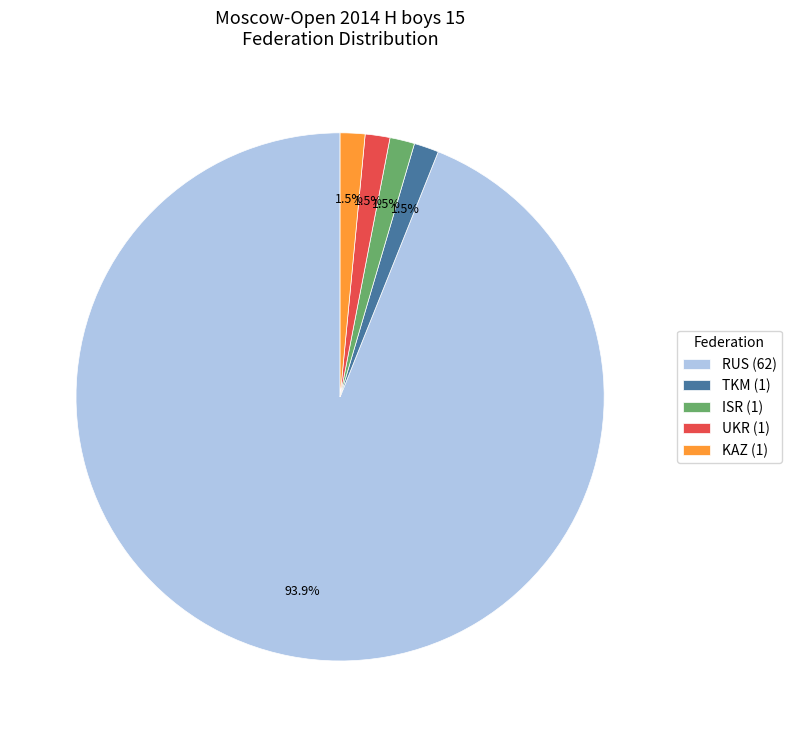

Count the number of slices in the pie.

5